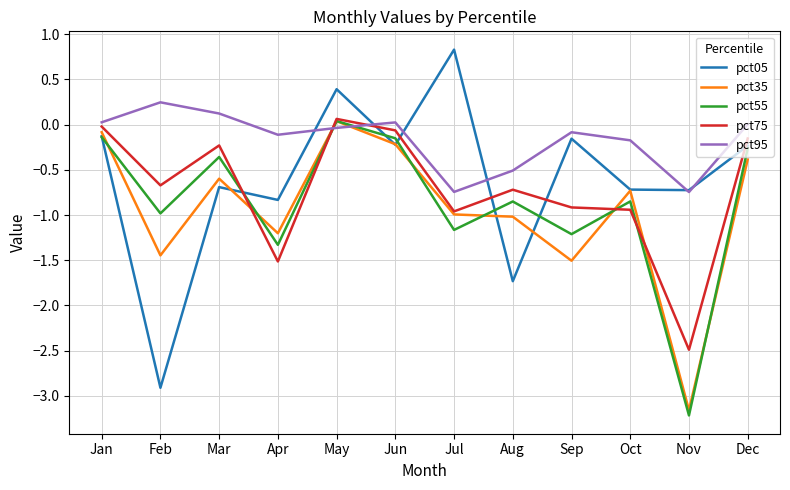

Where is the first local maximum for pct95?

Feb